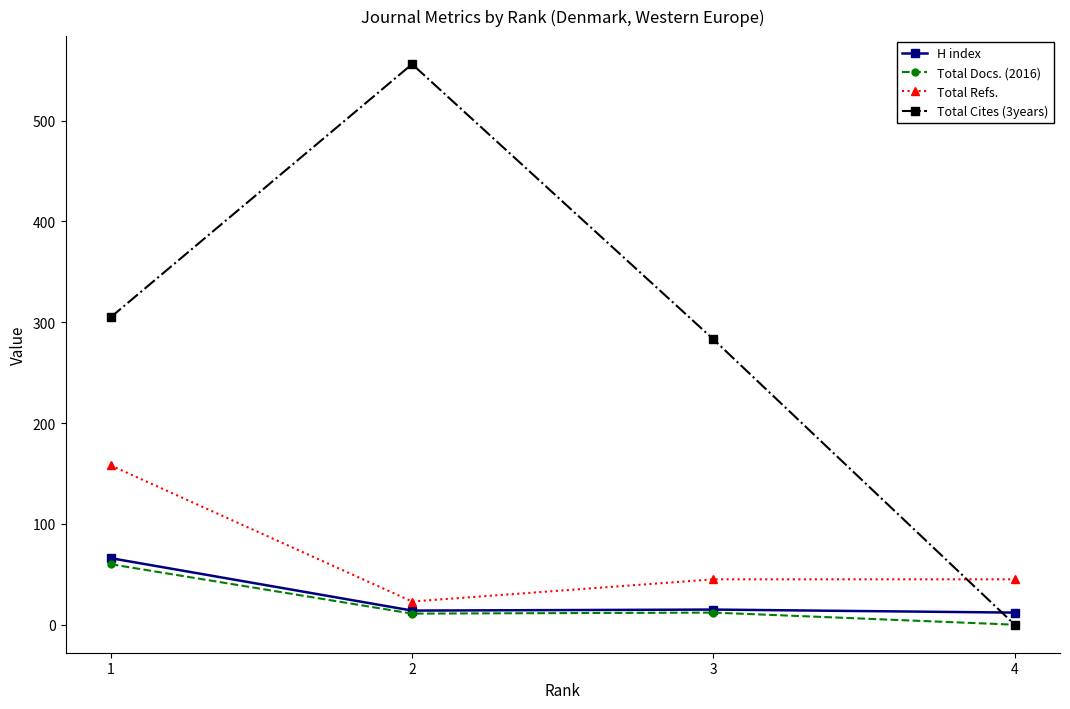

Between 1 and 3, which series saw the biggest shift?

Total Refs.